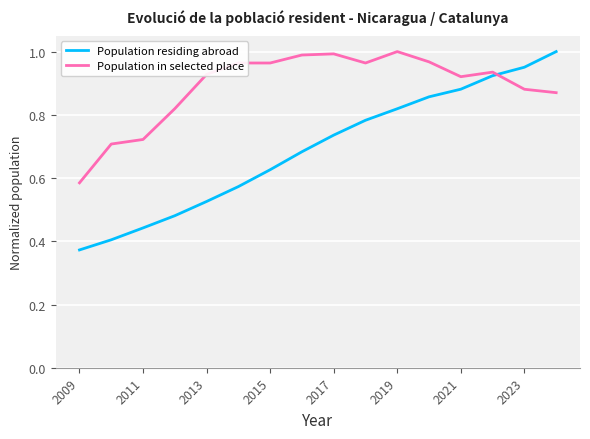

After their last crossing, which series has the higher values: Population residing abroad or Population in selected place?

Population residing abroad